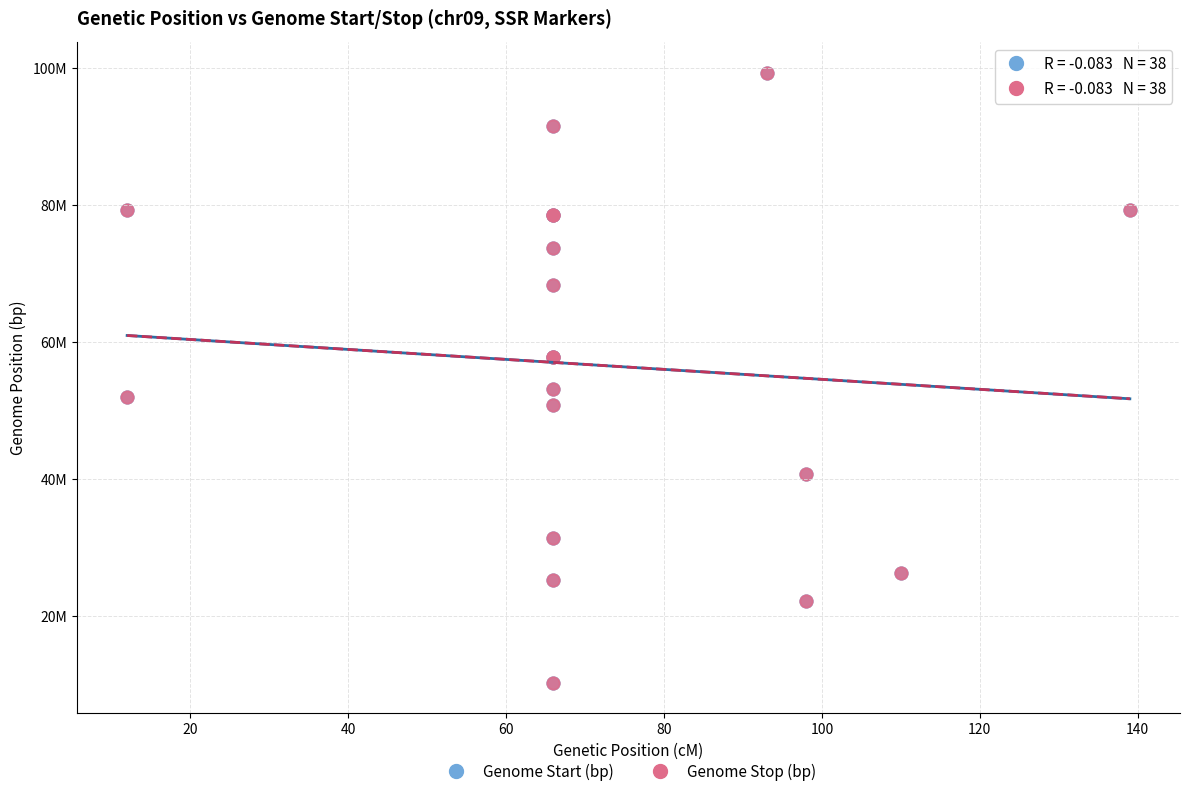

What are all the series names shown in the legend?

Genome Start (bp), Genome Stop (bp)